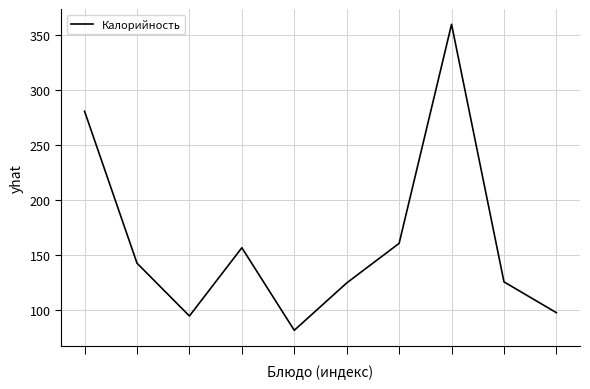

Count the number of categories in the chart.

10